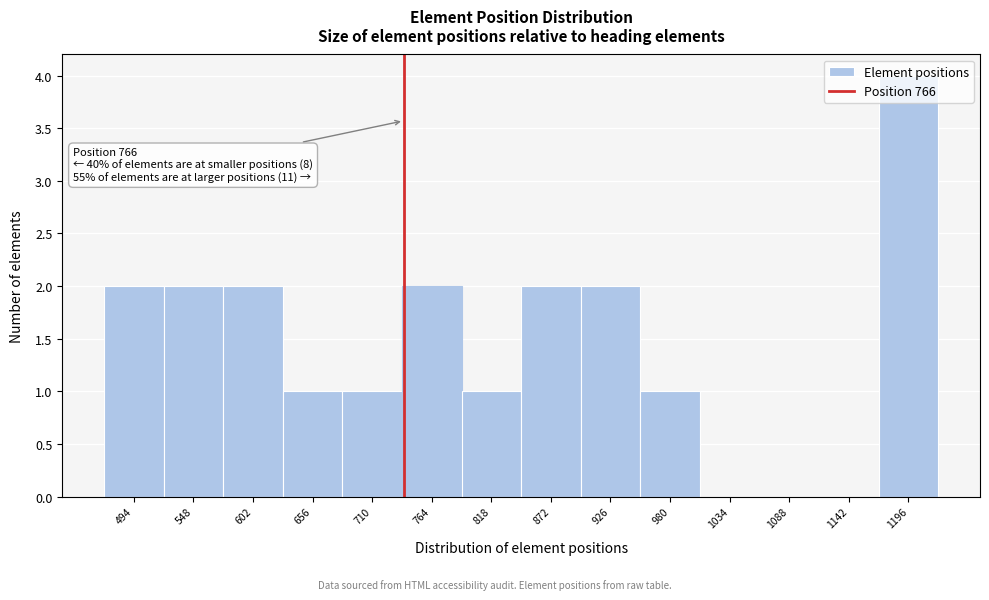

Is it true that the value at 1034 is 0?

True